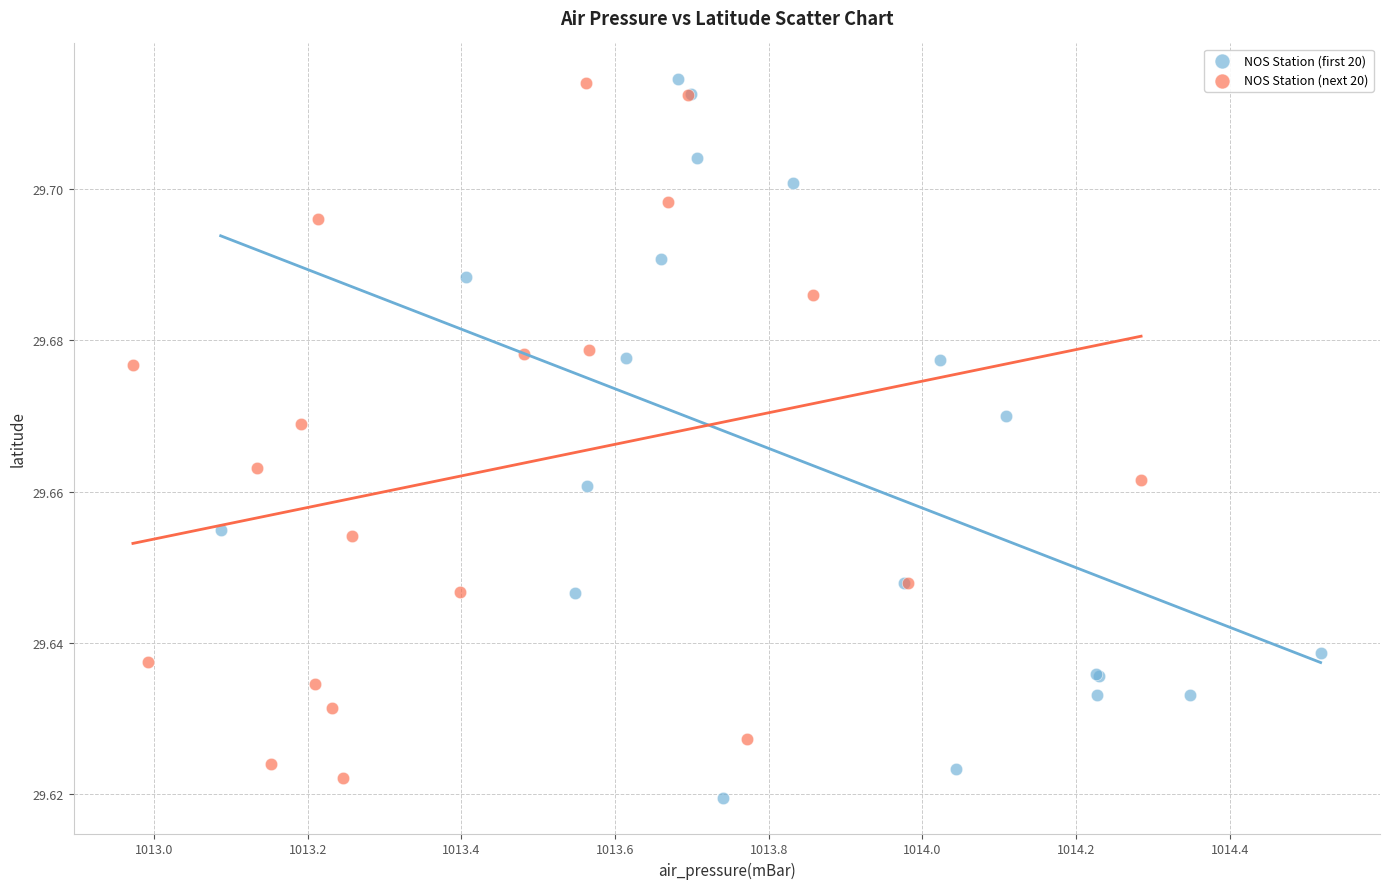

Which series reaches the minimum Y coordinate?

NOS Station (first 20)